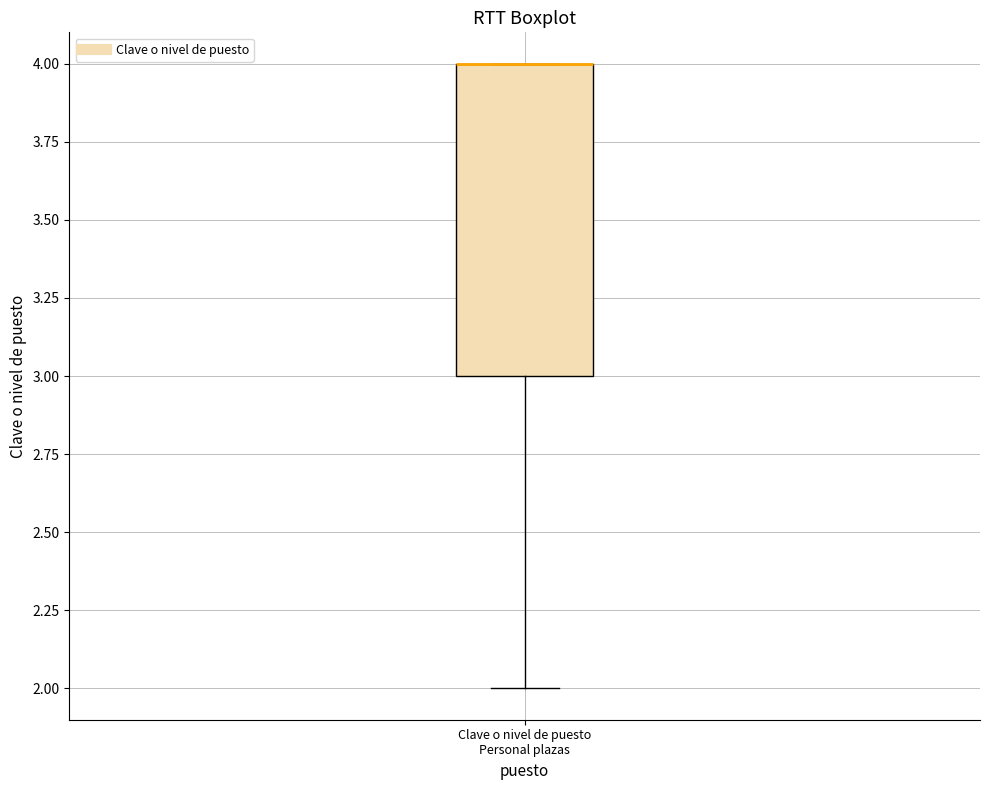

Where does the lower whisker of the box for Clave o nivel de puesto Personal plazas end on the y-axis? The values are not printed on the chart, so give them approximately, as read against the axis.

2